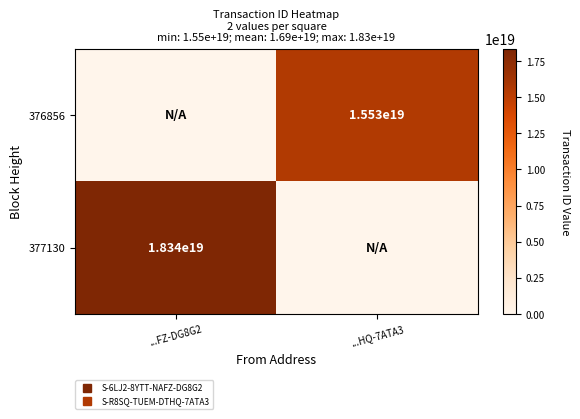

At which label is 376856 closest to 7765651248904240128?

...FZ-DG8G2